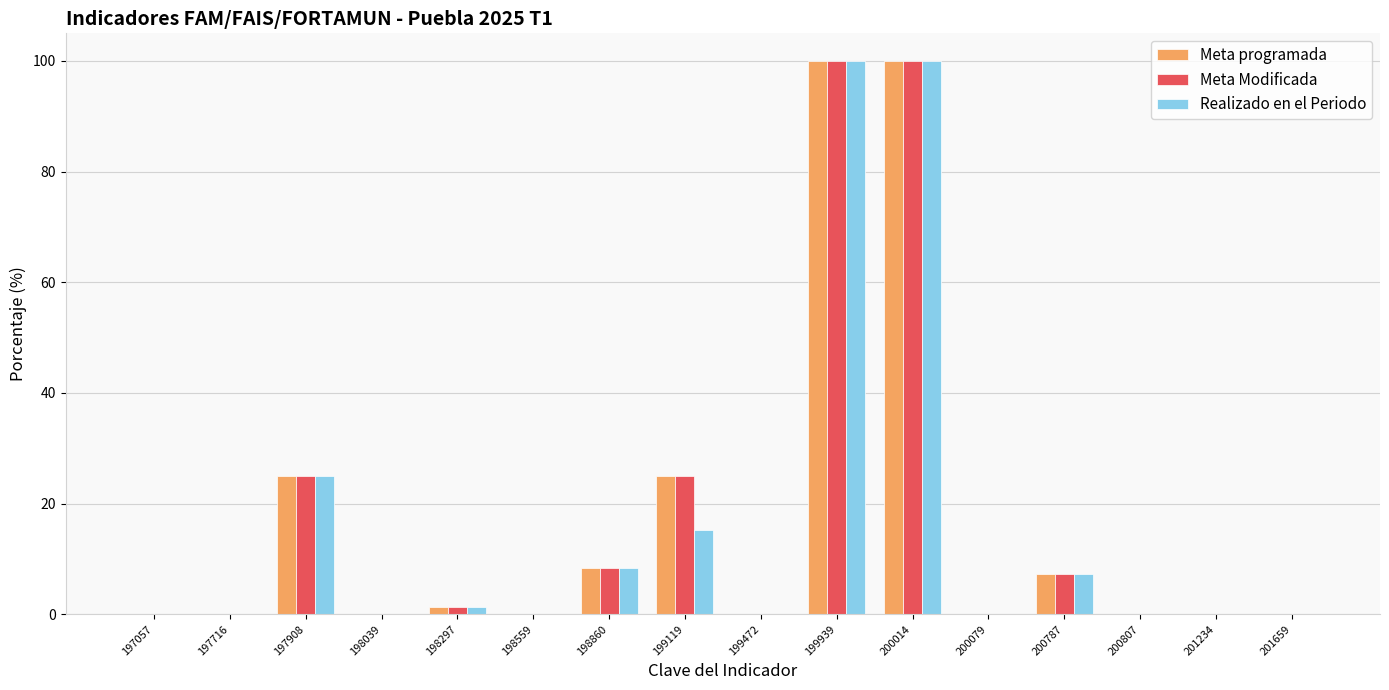

What are all the series names shown in the legend?

Meta programada, Meta Modificada, Realizado en el Periodo